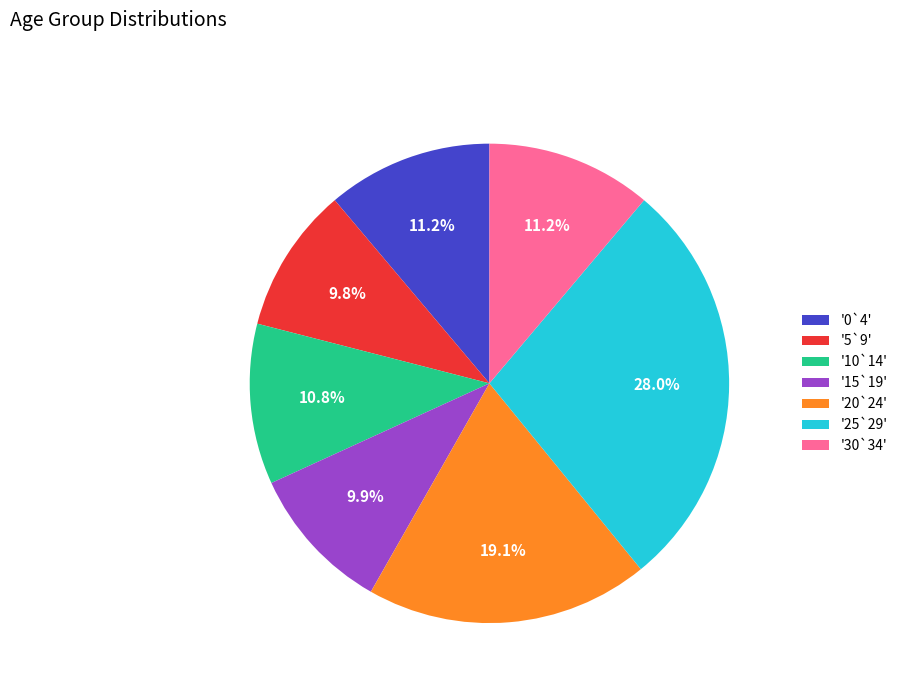

Combined, what portion of the pie is '20`24' and '30`34'?

30.3%